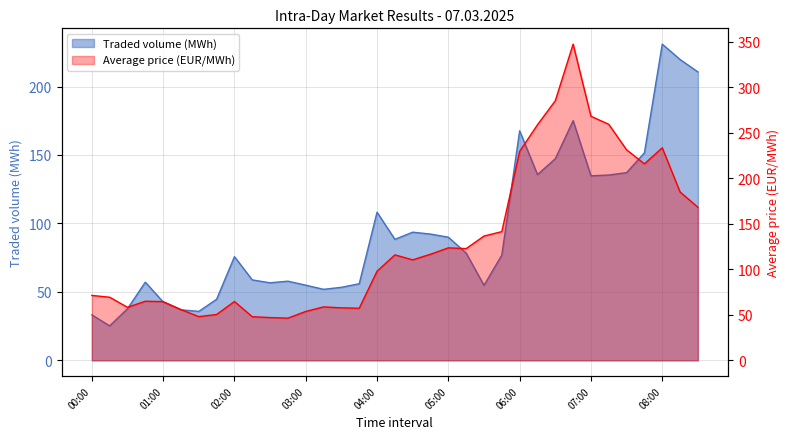

True or false: Average price (EUR/MWh) has a value of 115.8 at 04:15.

True